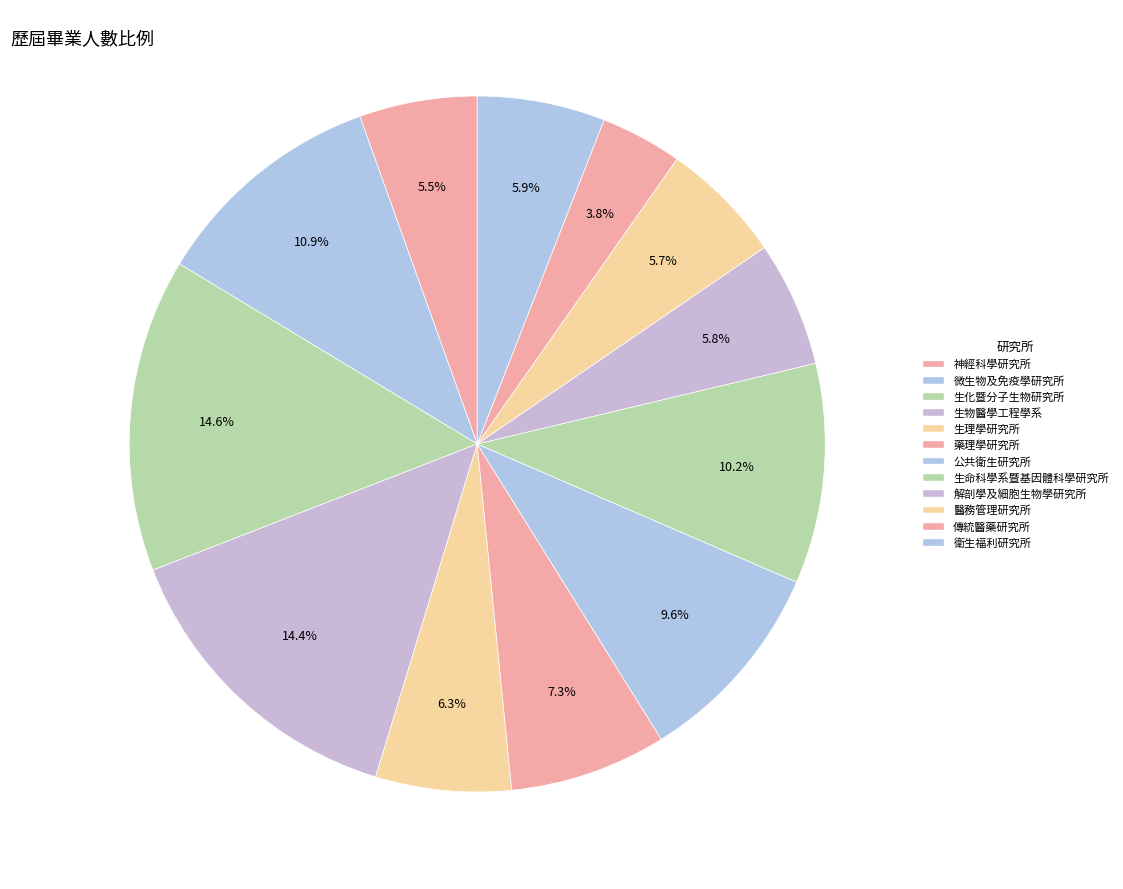

Which has a higher value, 解剖學及細胞生物學研究所 or 公共衛生研究所?

公共衛生研究所